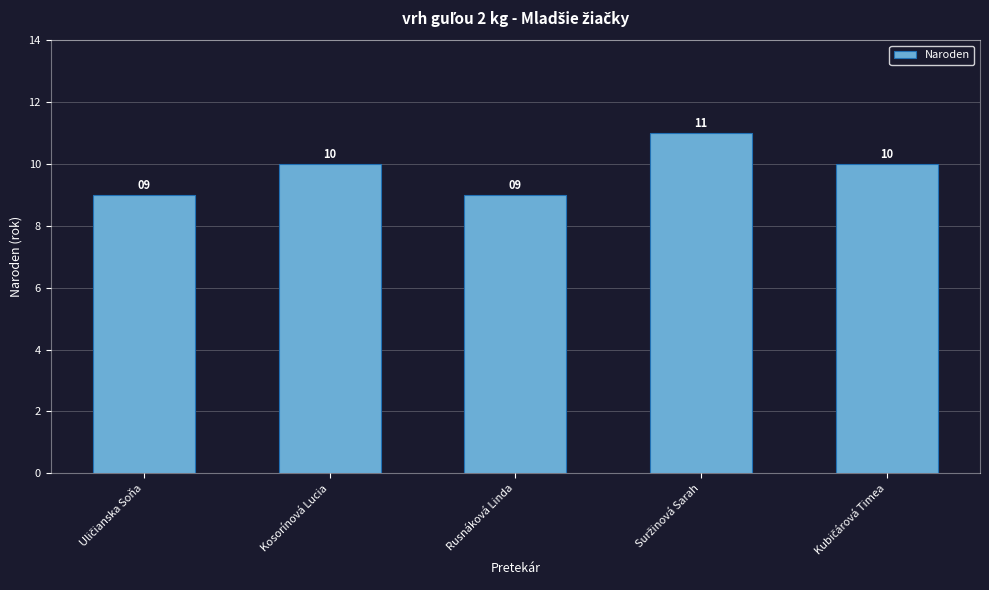

What is the value of the 5th bar from the left?

10